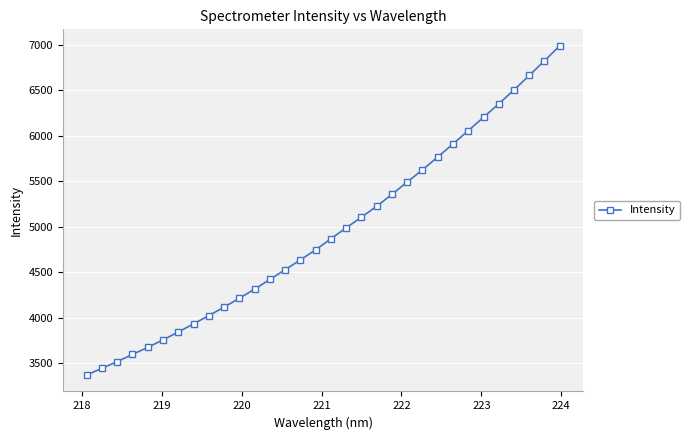

What is the smallest value displayed?

3367.2